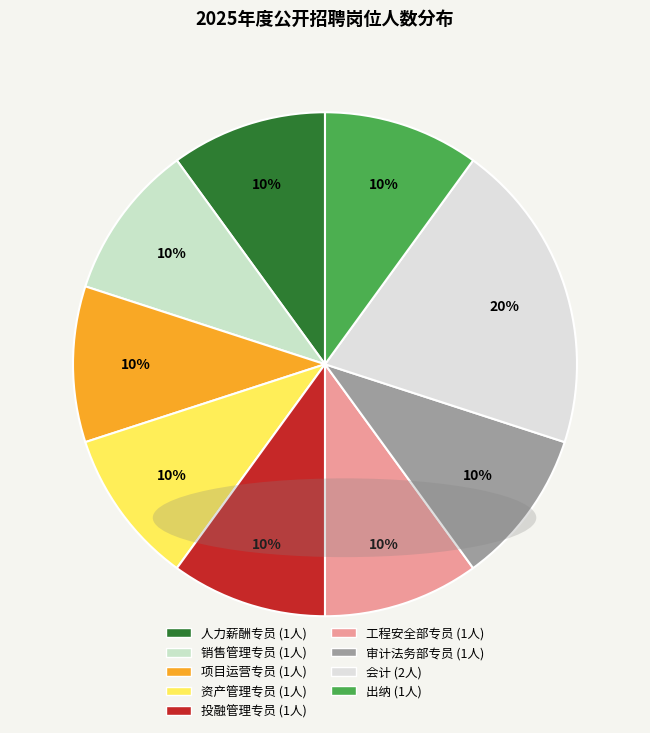

Does any single category account for the majority?

No